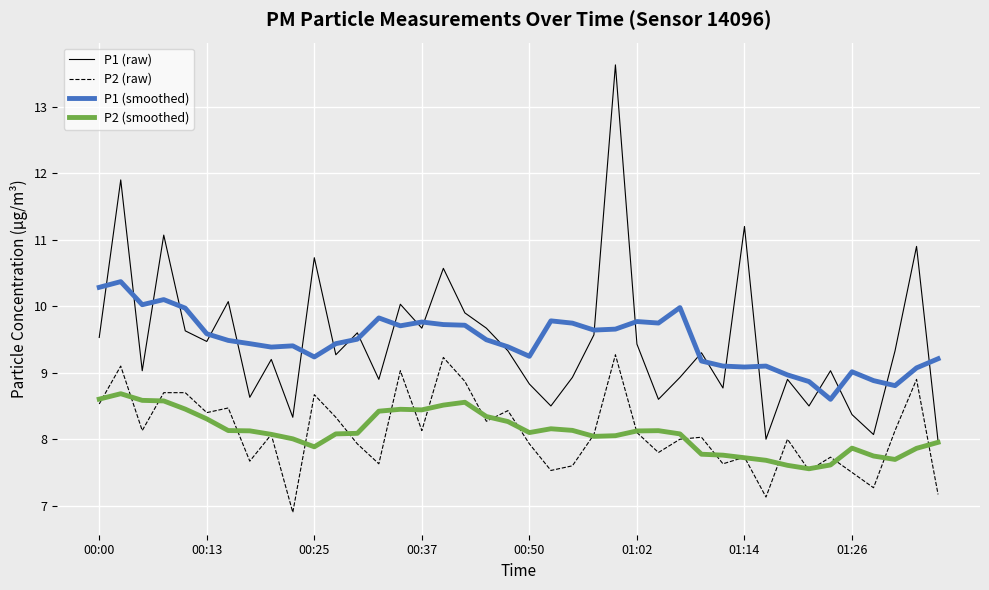

List the series in order of their peak value, lowest first.

P2 (smoothed), P2 (raw), P1 (smoothed), P1 (raw)